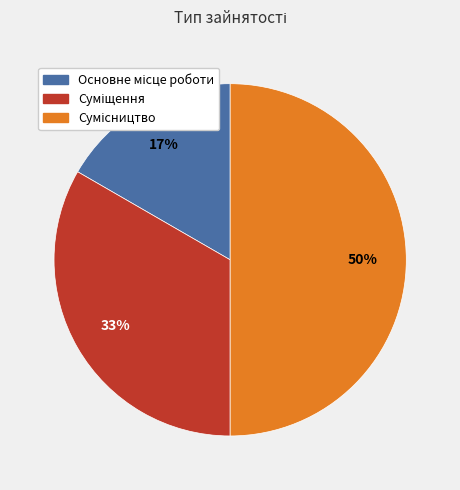

To the nearest percent, what is the difference between the largest and smallest slice percentages?

33%